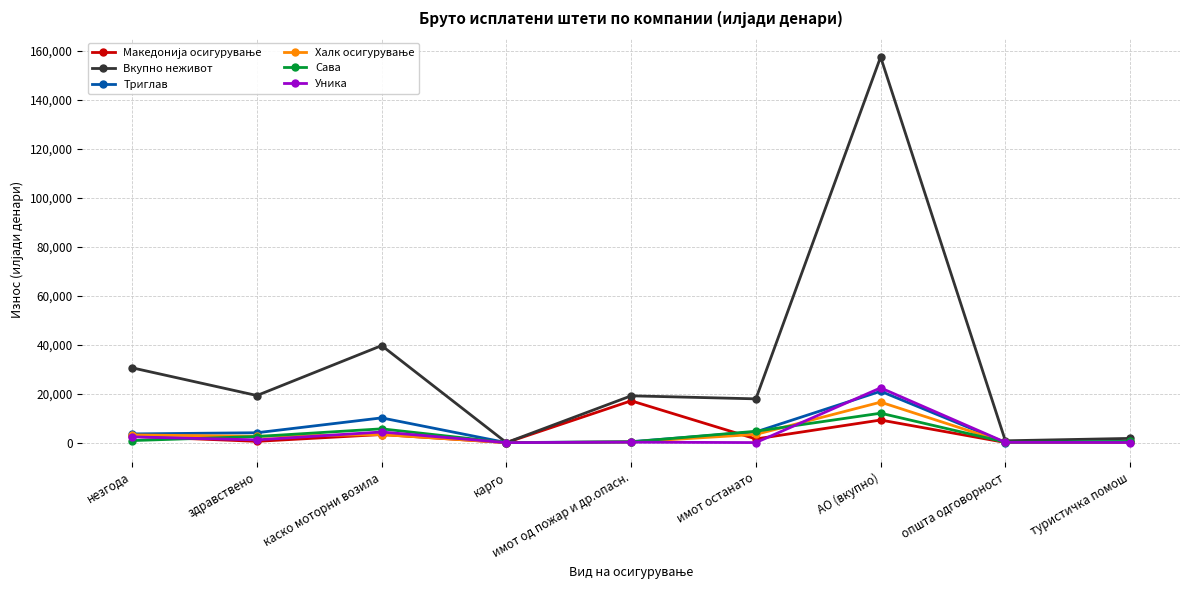

What is the label of the 2nd point from the right?

општа одговорност